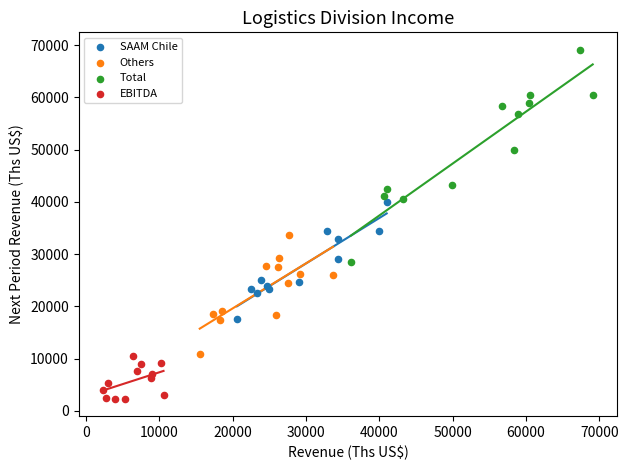

Which series contains the lowest Y value?

EBITDA